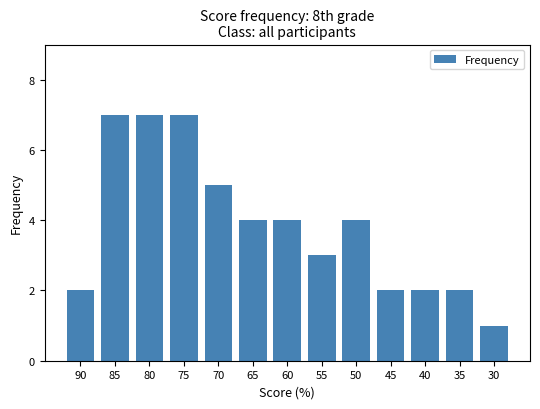

How many bars are there in total?

13